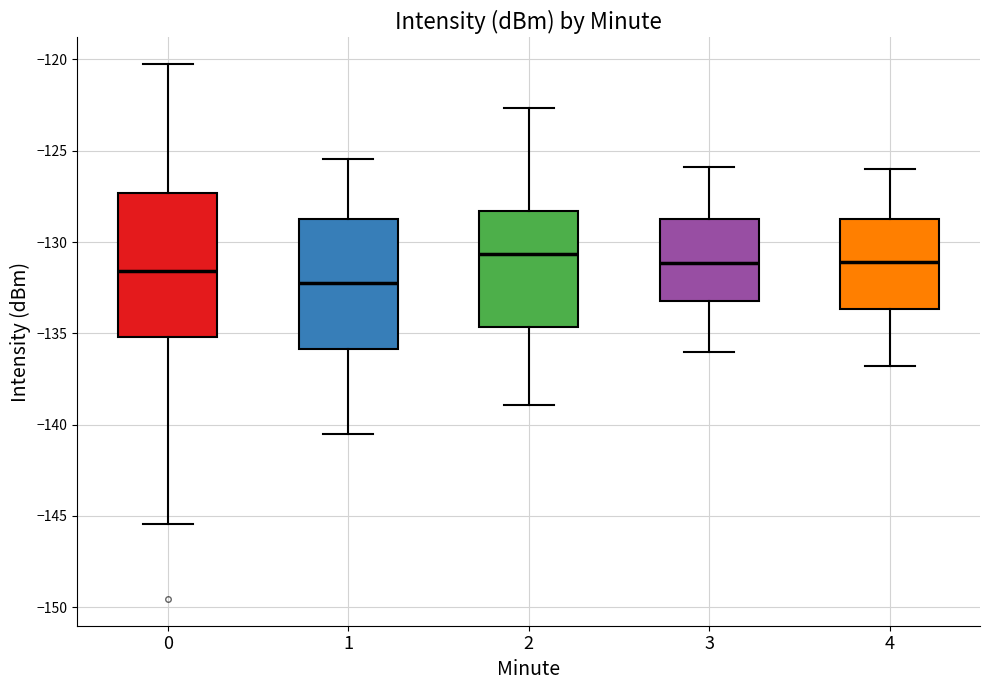

Which box is the tallest, from its lower edge to its upper edge?

0